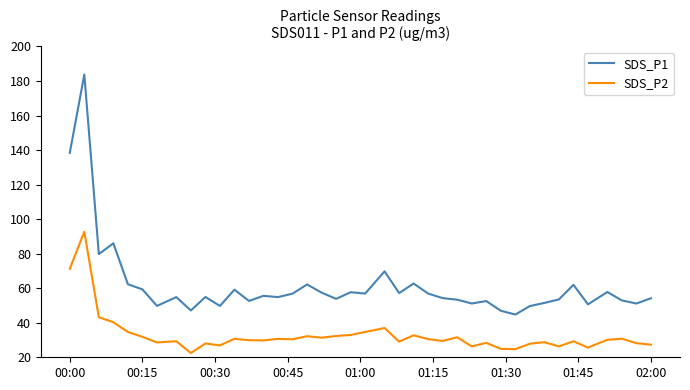

True or false: SDS_P2 and SDS_P1 intersect in this chart.

False